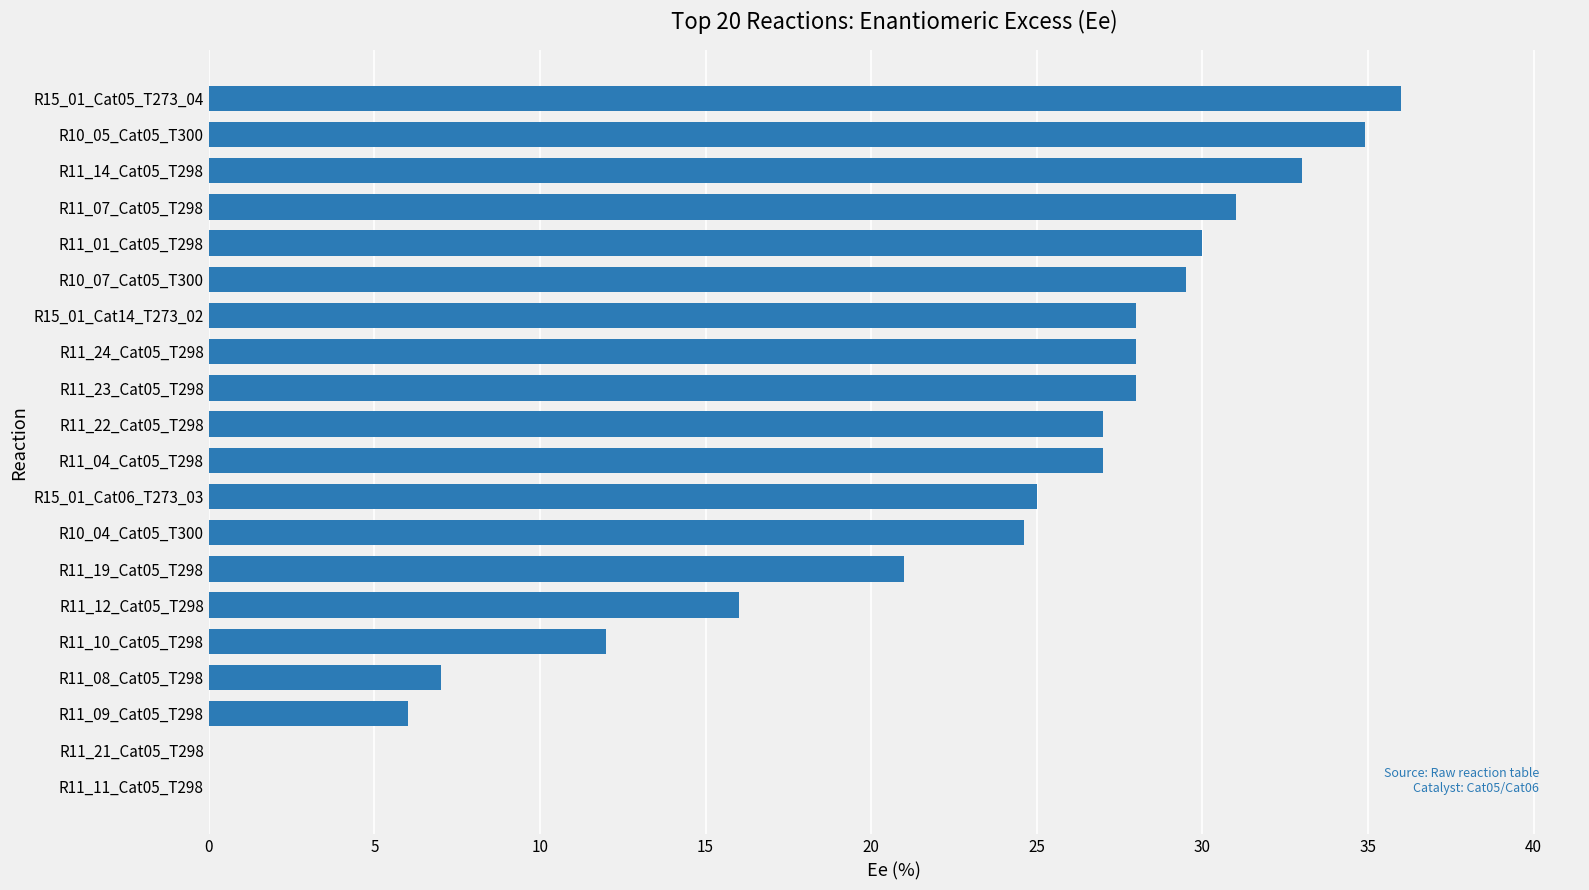

Count the number of categories in the chart.

20